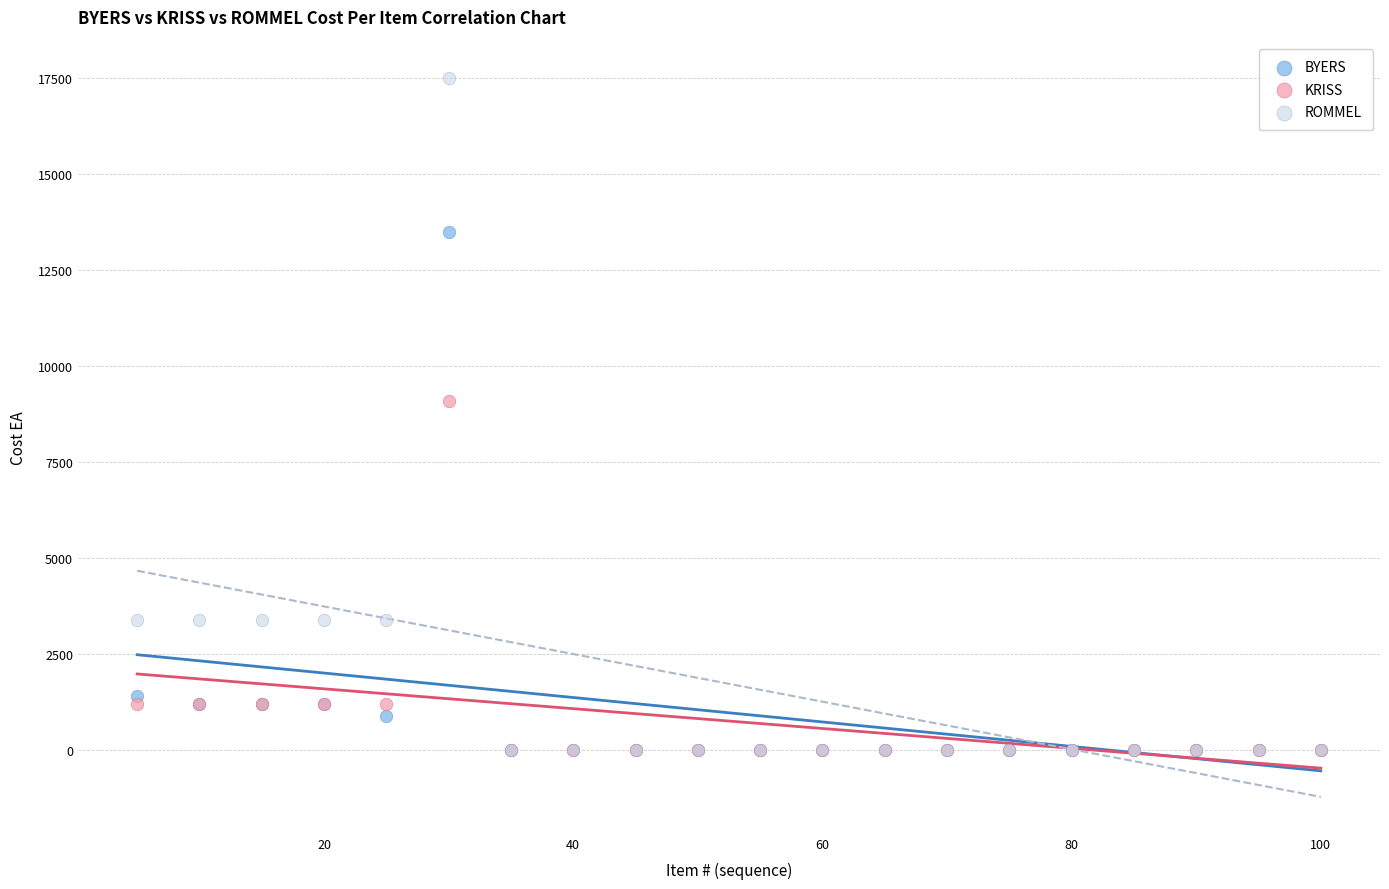

In the ROMMEL series, what Y value is closest to 8750?

3400.0